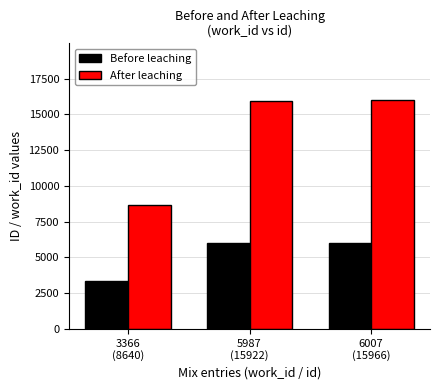

How many categories are shown in the chart?

3